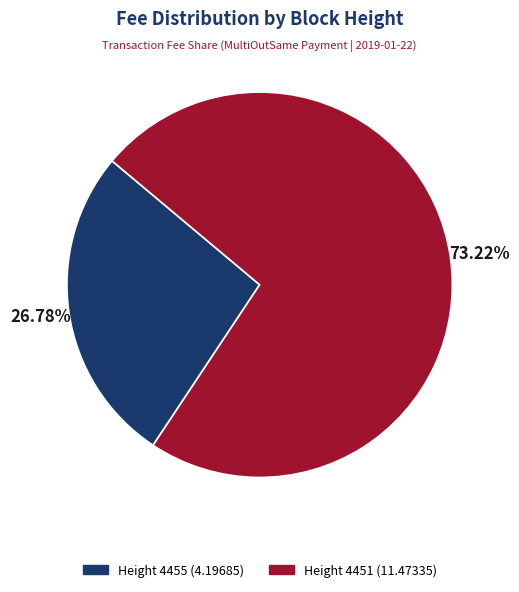

What percentage is the Height 4451 slice, to the nearest percent?

73%